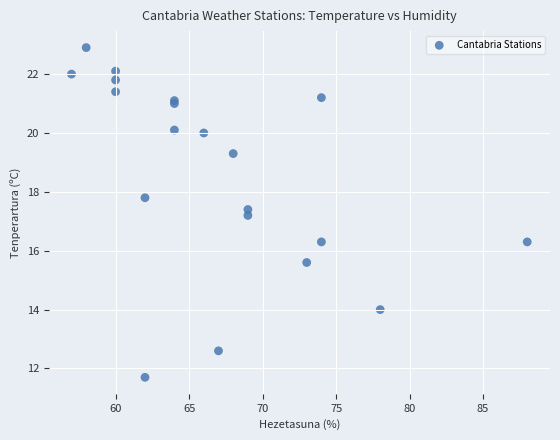

What Y value in the scatter plot is closest to 17?

17.2